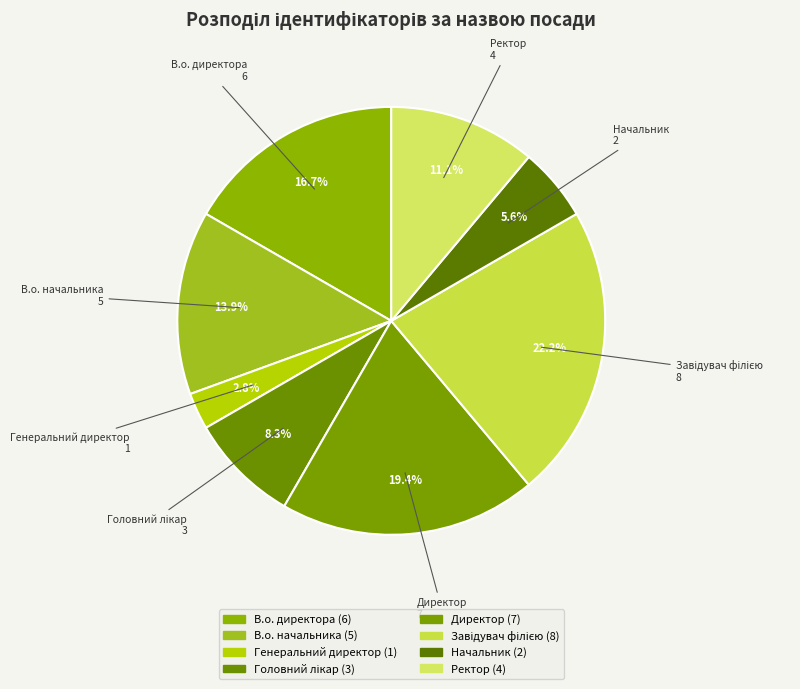

Rank the categories by value from lowest to highest.

Генеральний директор, Начальник, Головний лікар, Ректор, В.о. начальника, В.о. директора, Директор, Завідувач філією